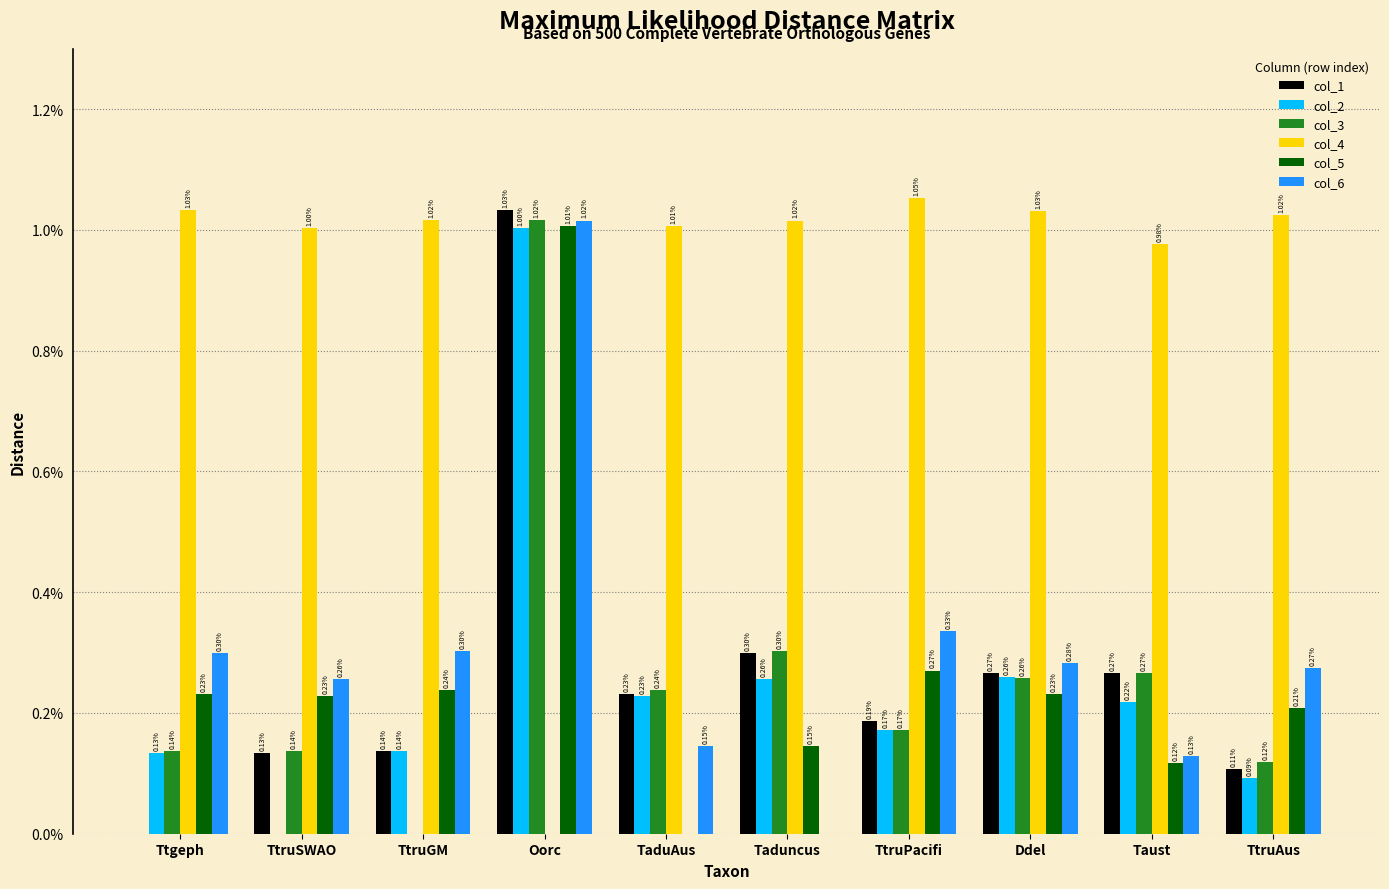

What are all the series names shown in the legend?

col_1, col_2, col_3, col_4, col_5, col_6